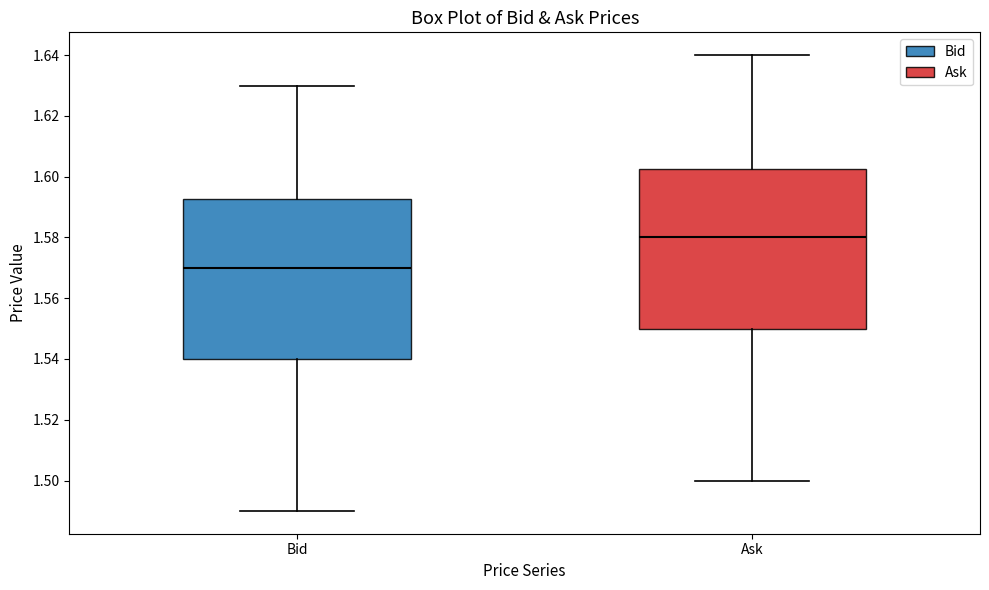

Which box's median line is the highest?

Ask